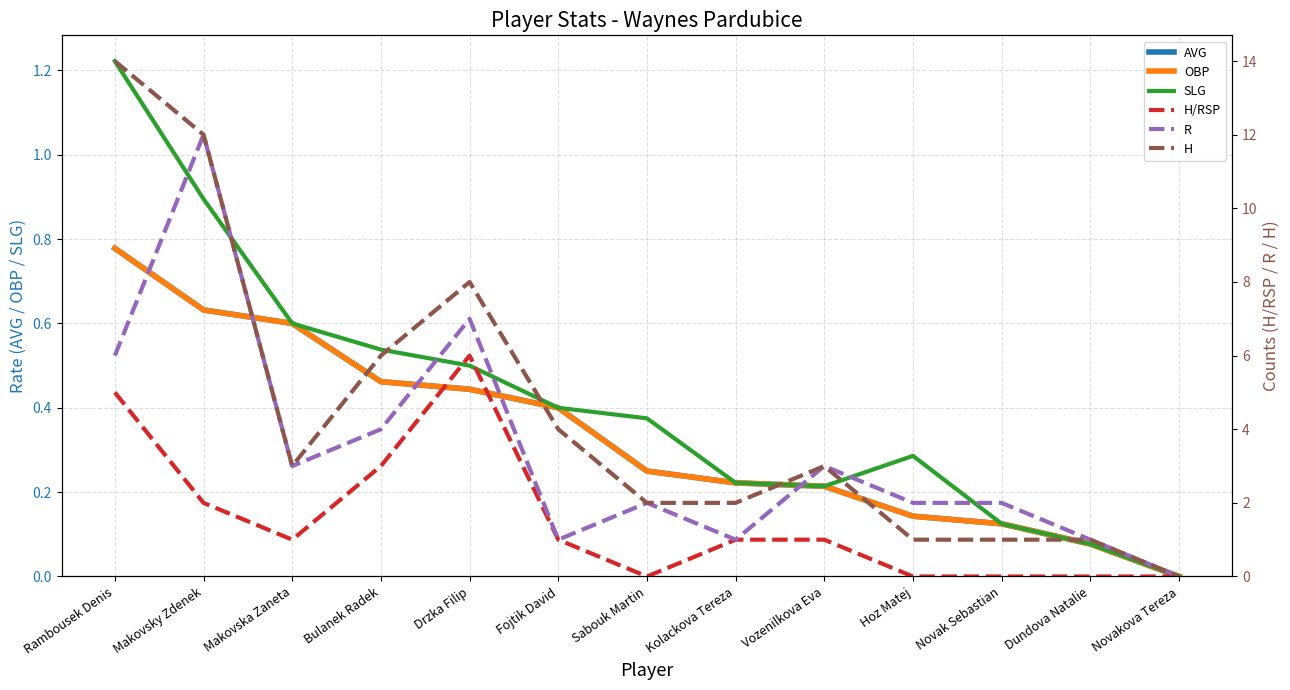

Count the number of categories in the chart.

13